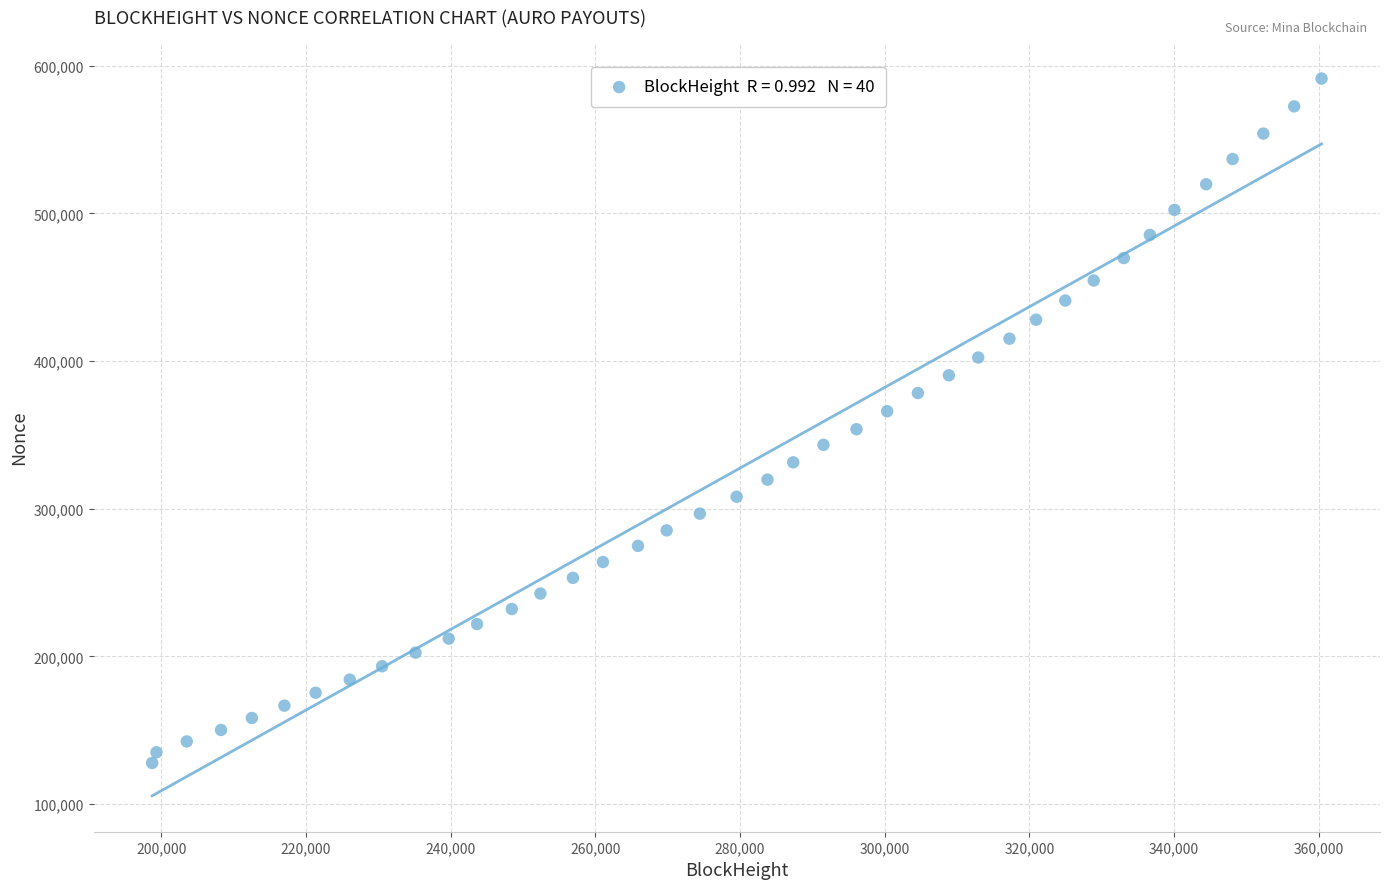

What is the range of Y values (max minus min)?

463542